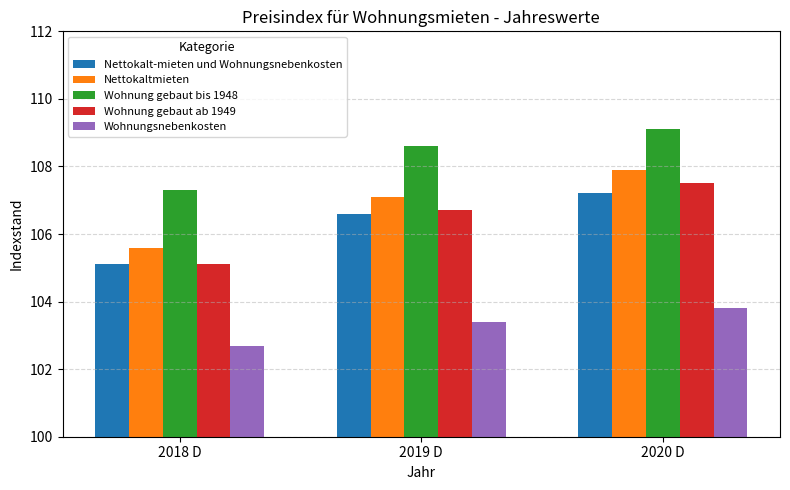

How many bars are there in each group?

5